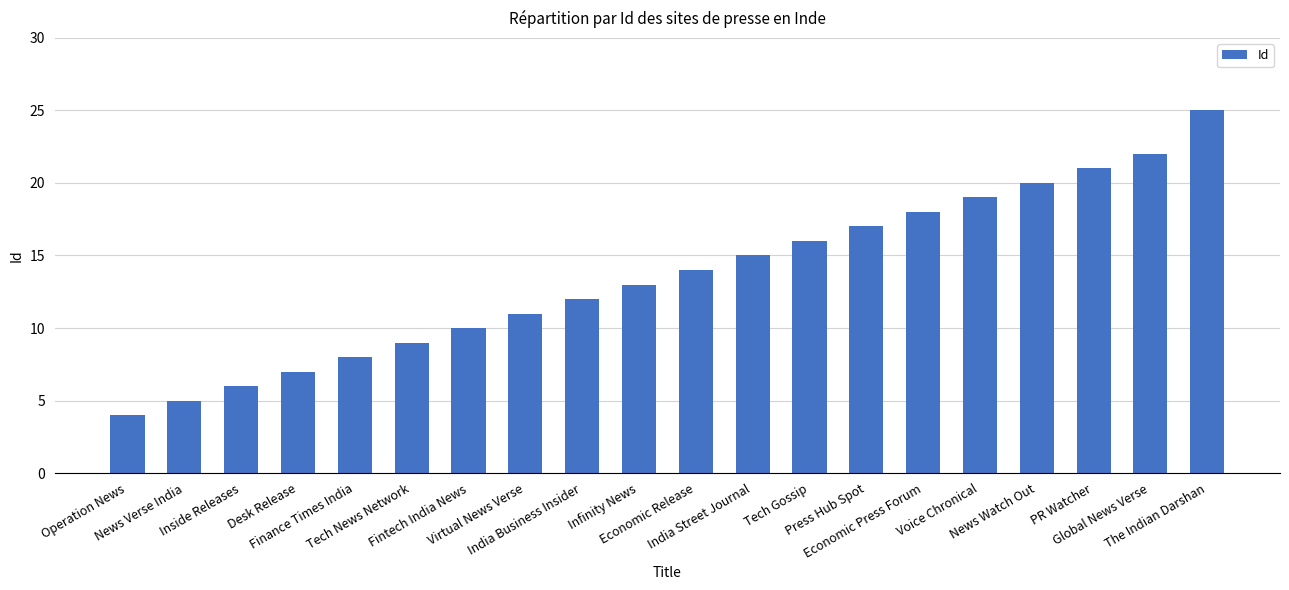

Does the chart contain stacked bars?

No